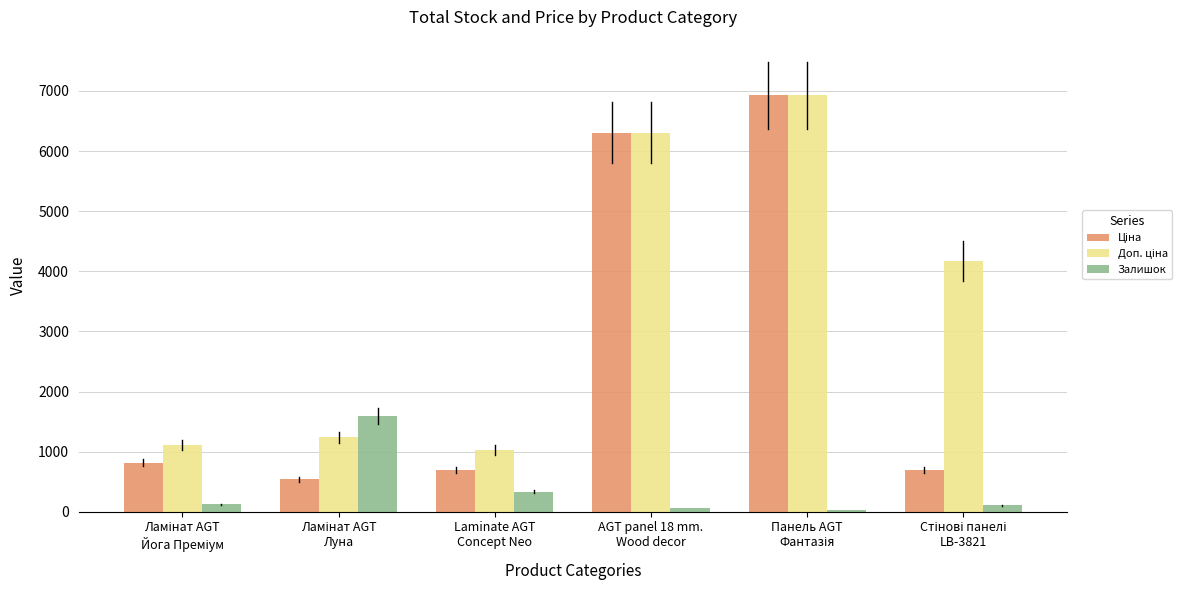

Are the bars horizontal?

No